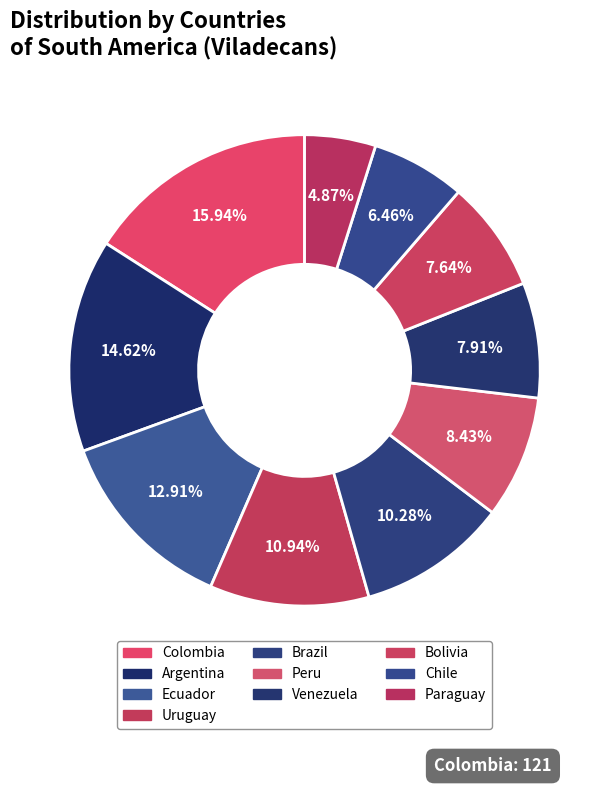

The Brazil slice represents 20% of the pie. True or false?

False